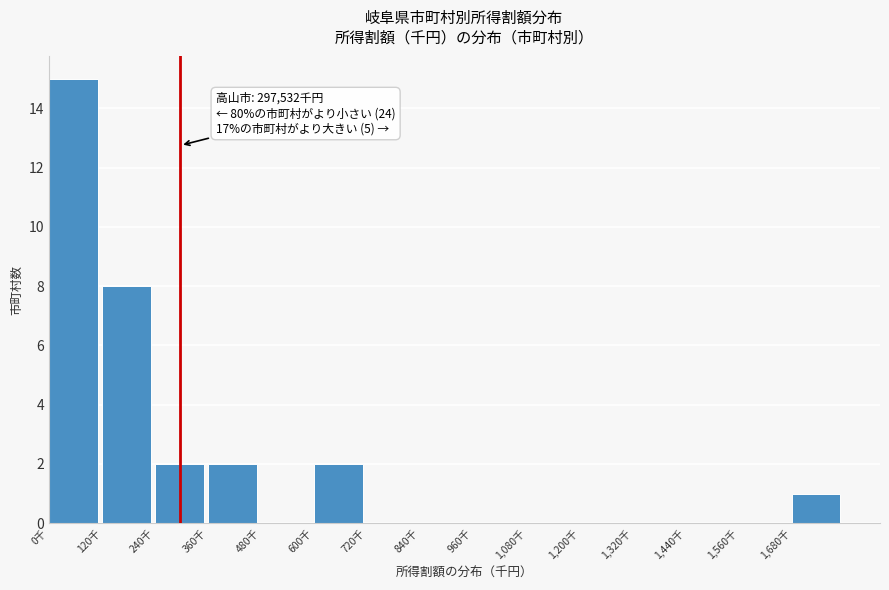

Reading left to right, extract all data points from this chart.

0千=15	120千=8	240千=2	360千=2	480千=0	600千=2	720千=0	840千=0	960千=0	1,080千=0	1,200千=0	1,320千=0	1,440千=0	1,560千=0	1,680千=1